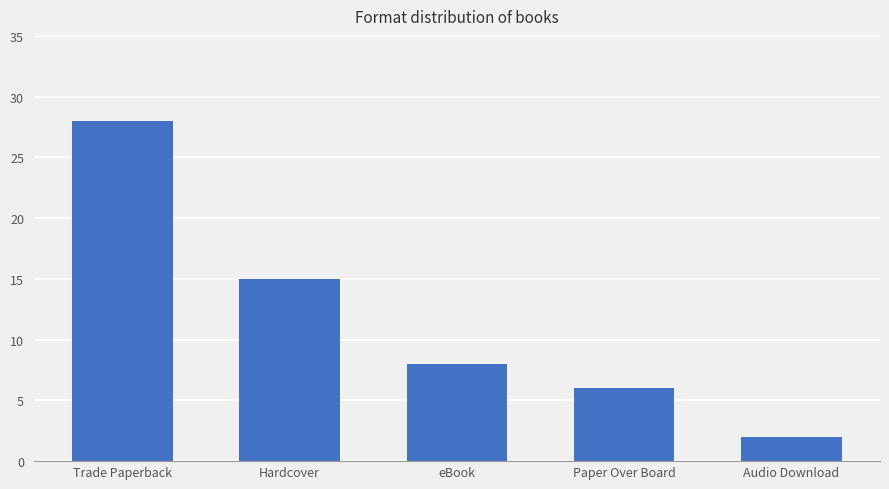

The chart shows a value of 11 at eBook. True or false?

False